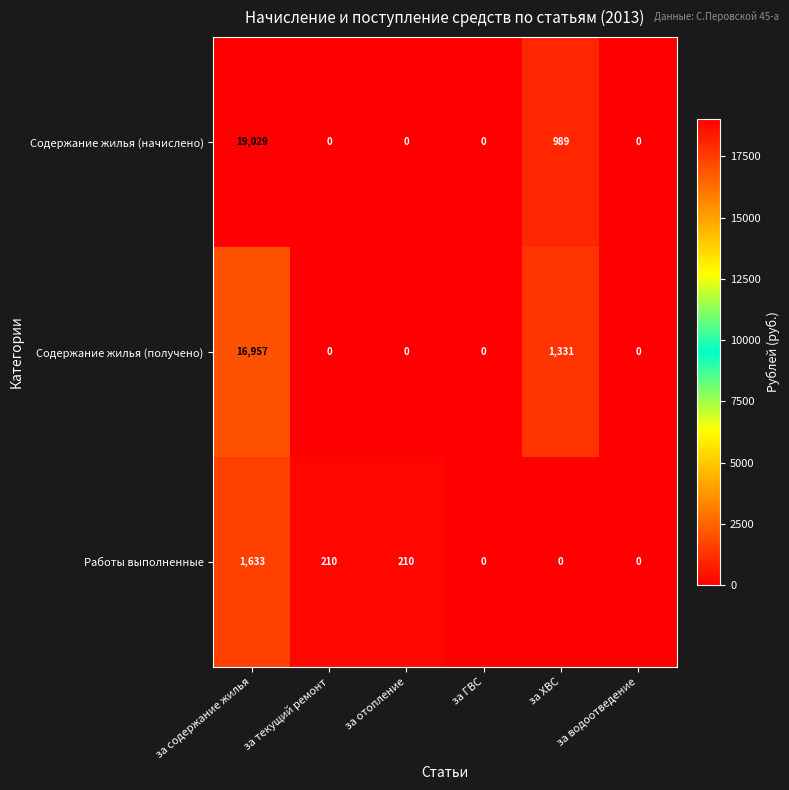

Reading right to left, list all the values displayed in this chart.

Содержание жилья (начислено): за водоотведение=0	за ХВС=989	за ГВС=0	за отопление=0	за текущий ремонт=0	за содержание жилья=19029
Содержание жилья (получено): за водоотведение=0	за ХВС=1331	за ГВС=0	за отопление=0	за текущий ремонт=0	за содержание жилья=16957
Работы выполненные: за водоотведение=0	за ХВС=0	за ГВС=0	за отопление=210	за текущий ремонт=210	за содержание жилья=1633